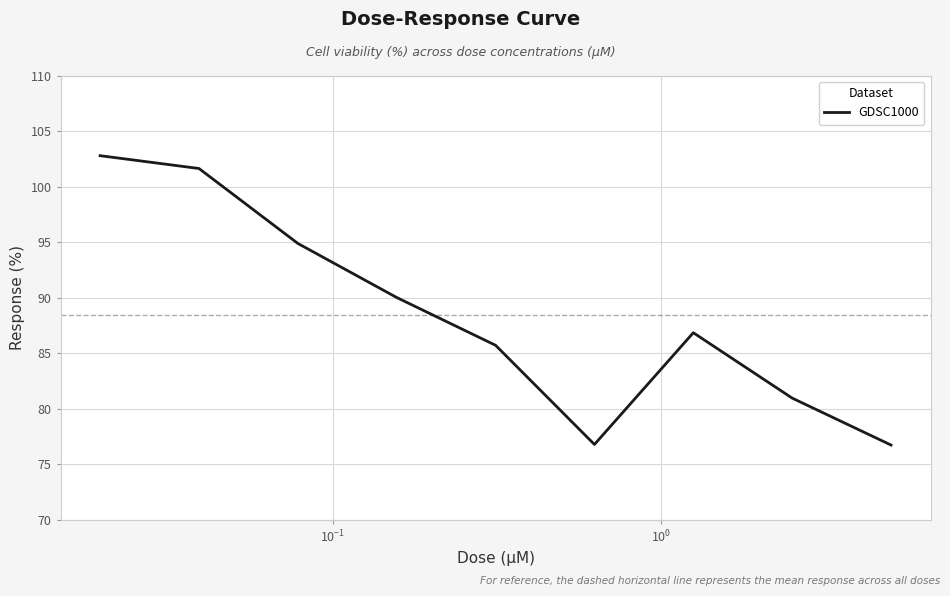

What is the greatest value displayed?

102.8